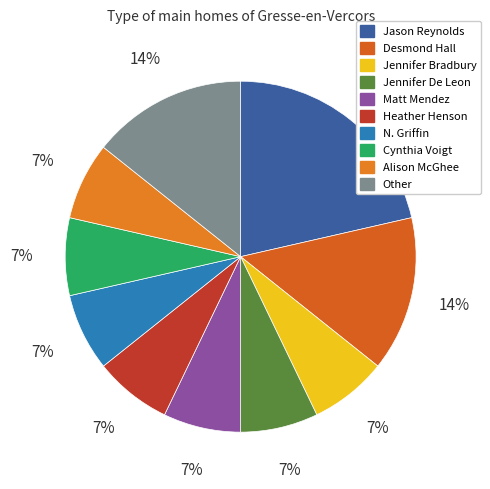

How many slices are in this pie chart?

10